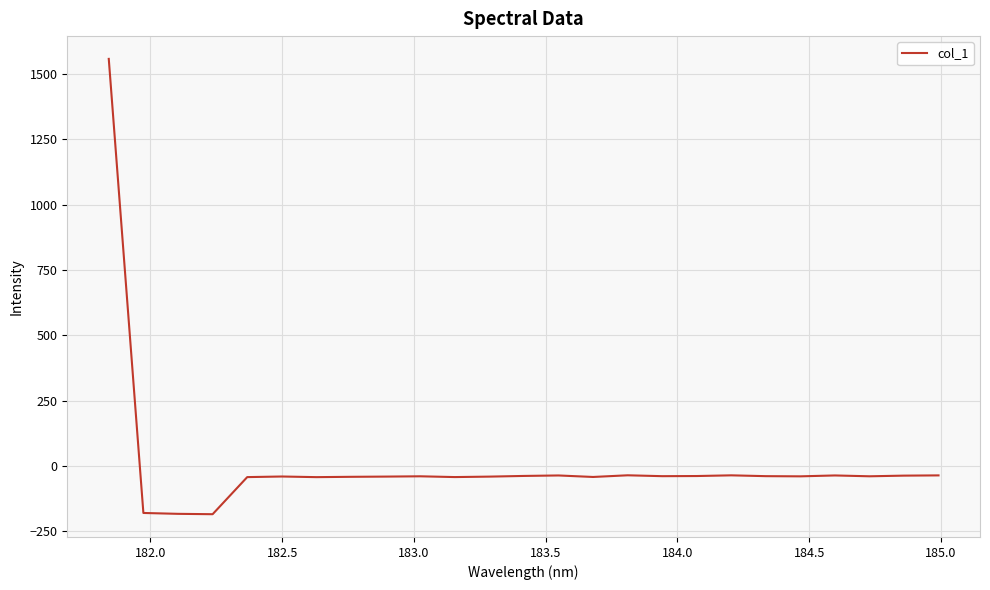

What is the minimum value shown in the chart?

-184.8